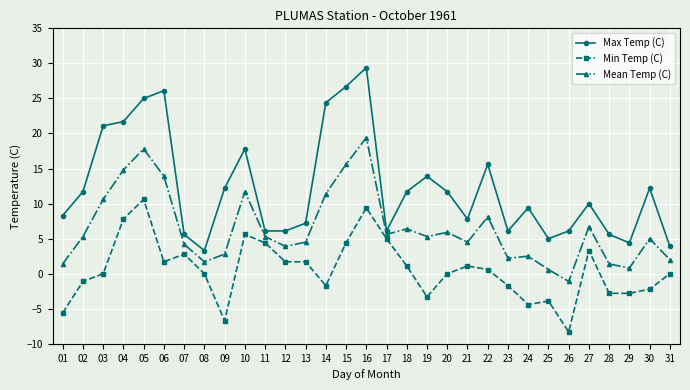

List the series in order of their overall mean, highest first.

Max Temp (C), Mean Temp (C), Min Temp (C)